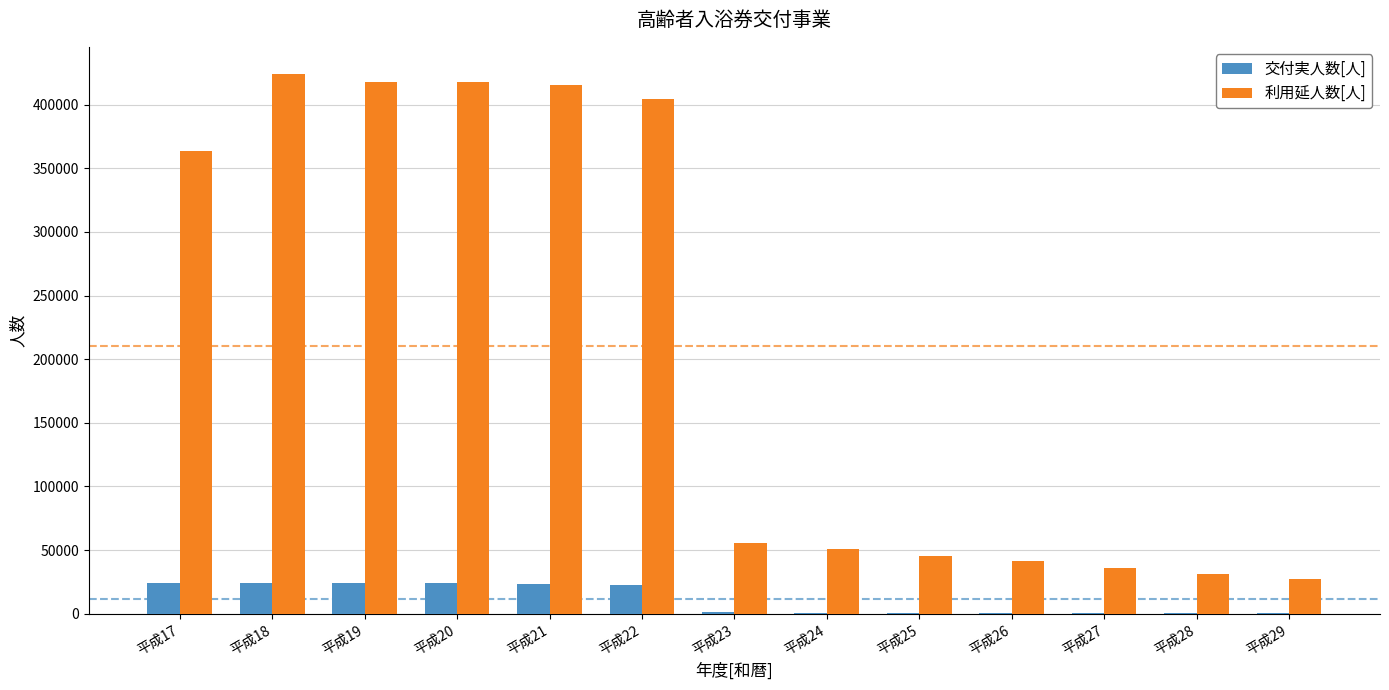

What is the maximum value shown in the chart?

424232